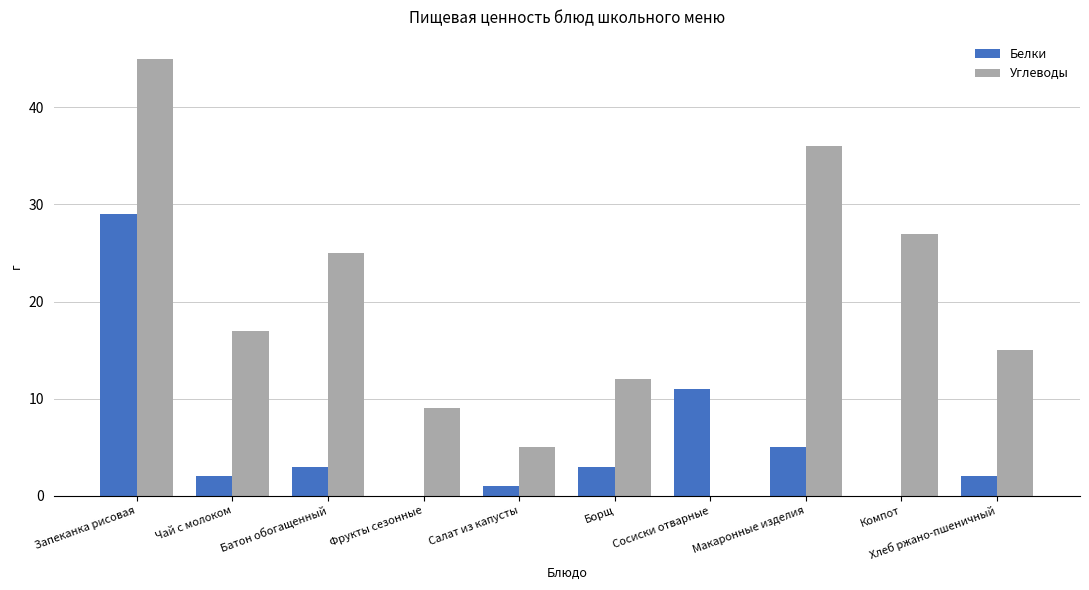

The Белки series shows 17 at Сосиски отварные. True or false?

False